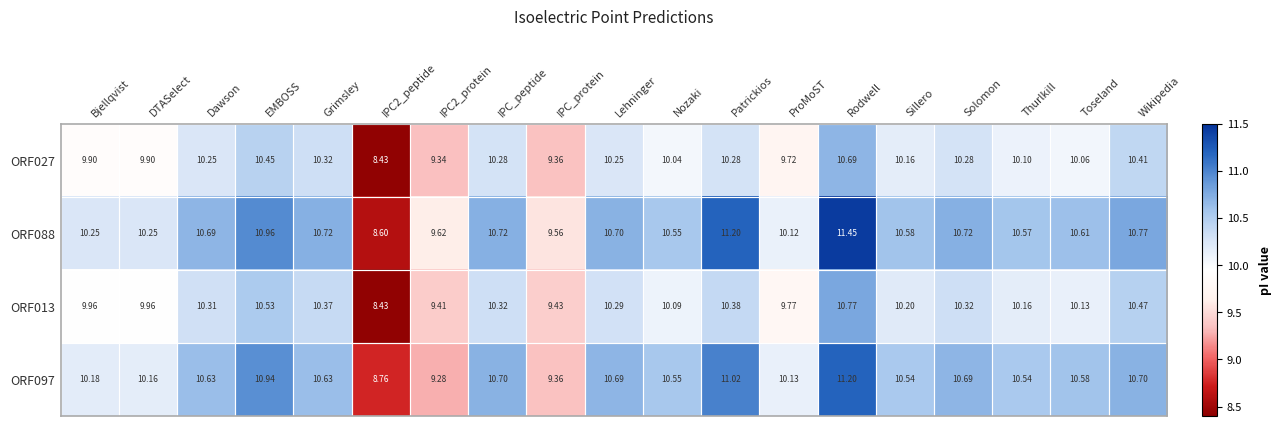

At which category is the sum across all series the highest?

Rodwell